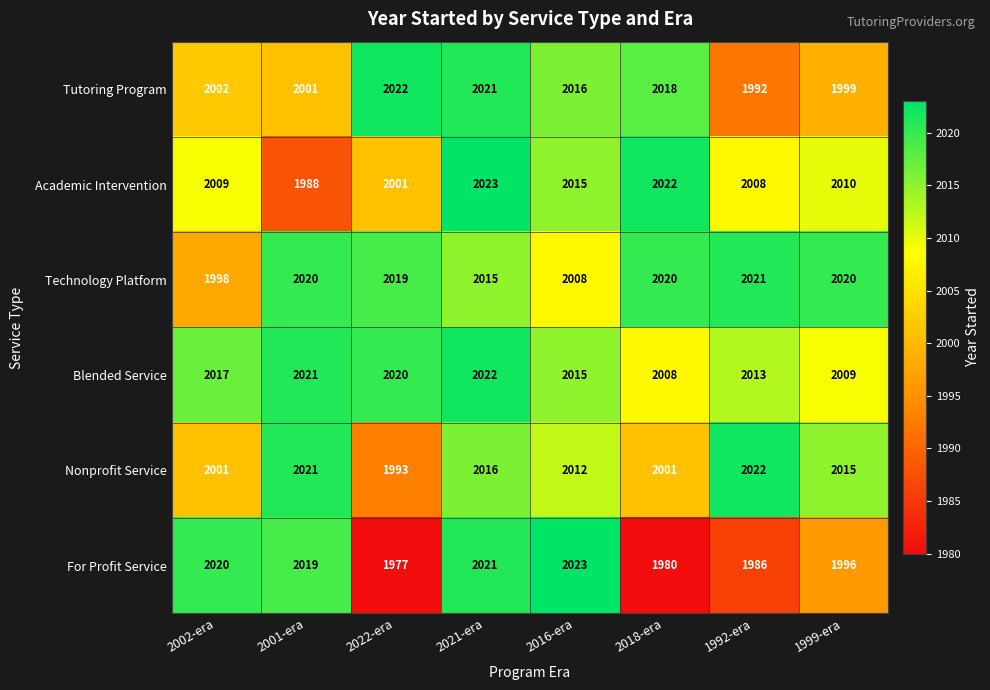

What is the sum of all Technology Platform values?

16121